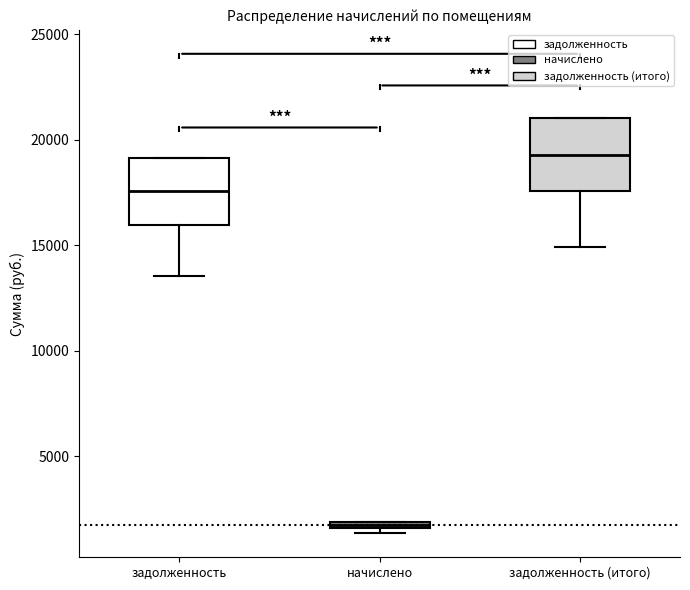

Where is the upper edge of the box for начислено on the y-axis? The values are not printed on the chart, so give them approximately, as read against the axis.

2000